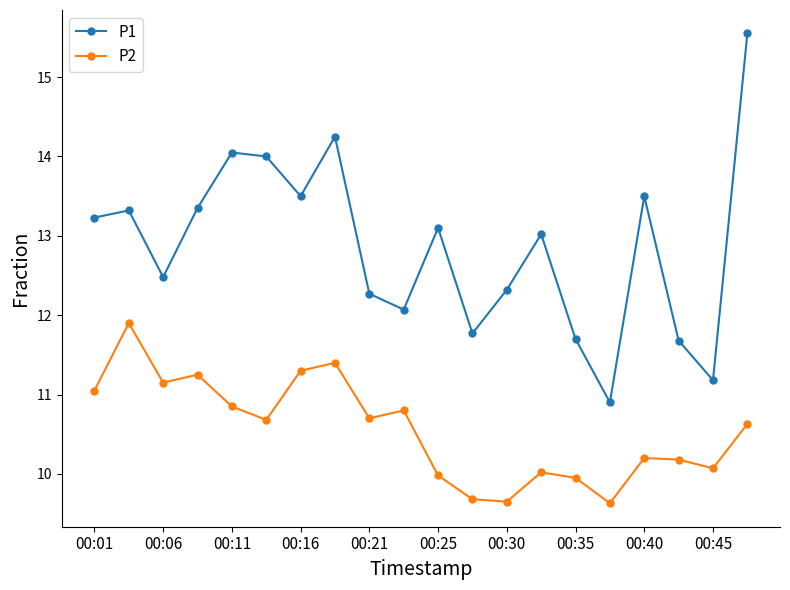

Which series has the largest total across all categories?

P1